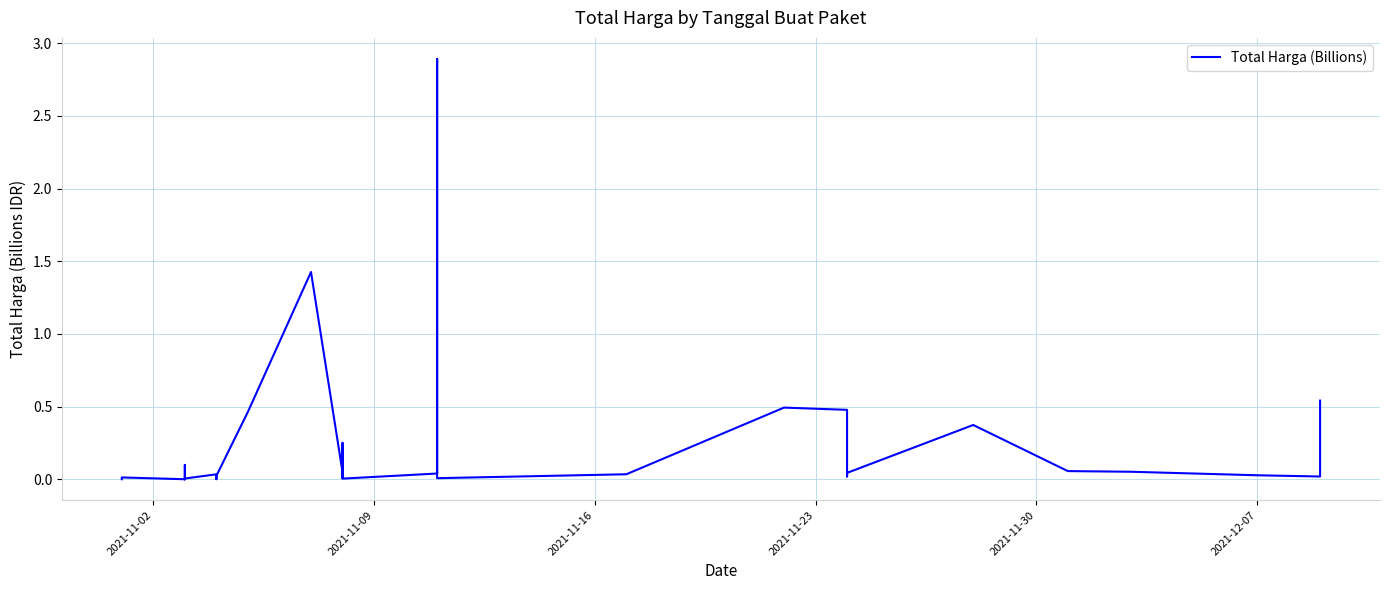

Reading left to right, list all the values displayed in this chart.

0.0	0.0	0.0	0.1	0.0	0.0	0.0	0.0	0.0	0.0	0.0	0.0	0.0	0.0	0.5	1.4	0.0	0.0	0.0	0.3	0.0	0.0	2.9	0.0	0.0	0.5	0.5	0.0	0.0	0.4	0.1	0.1	0.0	0.0	0.5